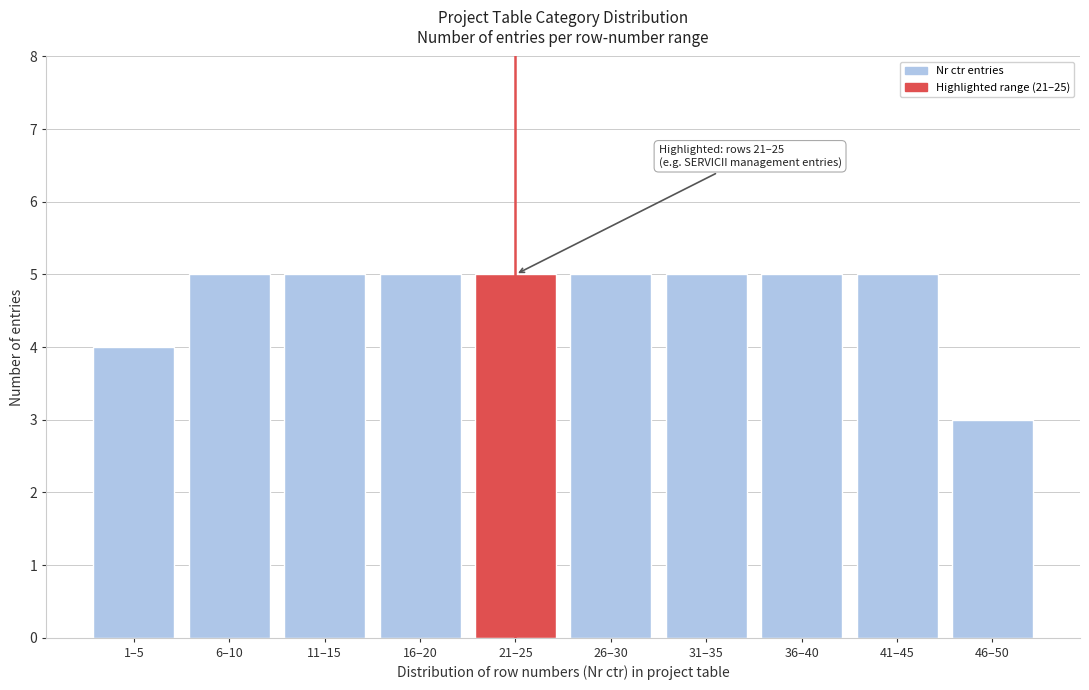

Reading left to right, list all the values displayed in this chart.

4	5	5	5	5	5	5	5	5	3